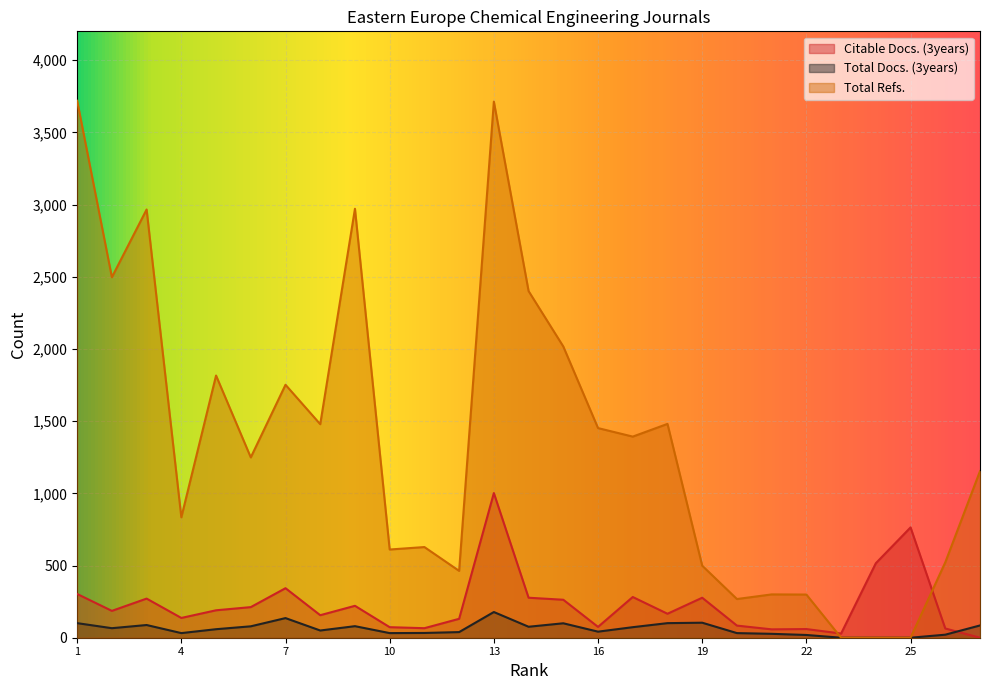

True or false: Total Docs. (3years) and Total Refs. intersect in this chart.

False